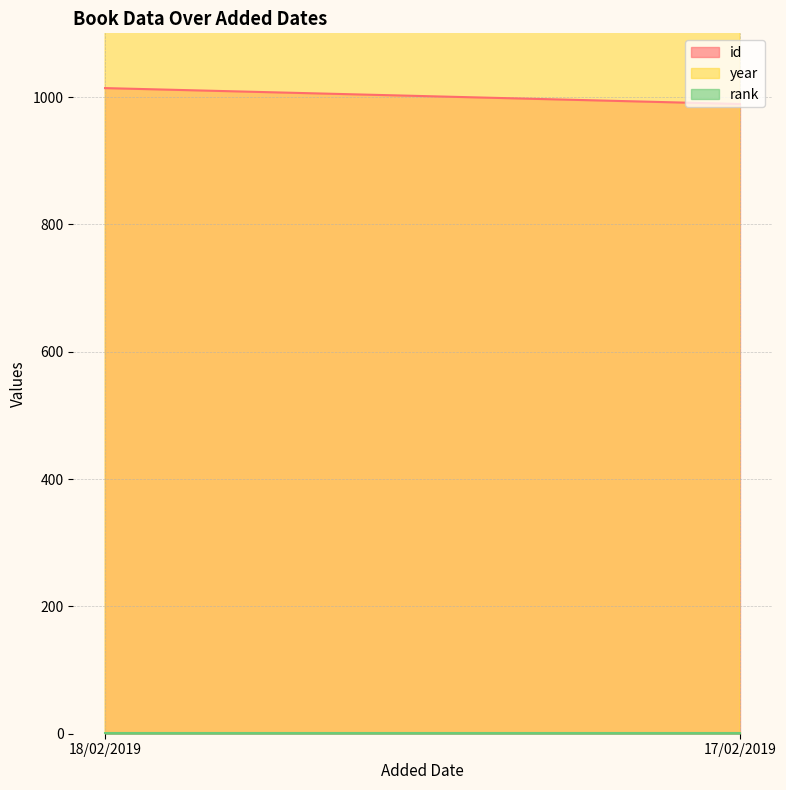

Reading left to right, transcribe all the data shown in this chart.

id: 18/02/2019=1014	17/02/2019=989
year: 18/02/2019=1997	17/02/2019=1998
rank: 18/02/2019=1	17/02/2019=1